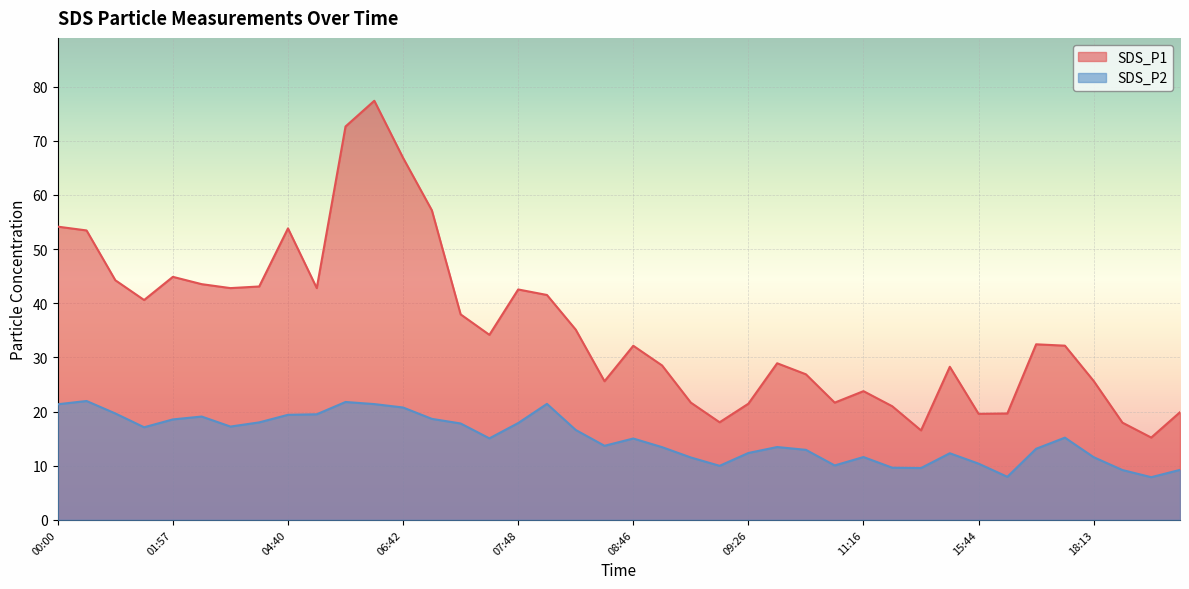

What is the sum of all SDS_P1 values?

1425.7